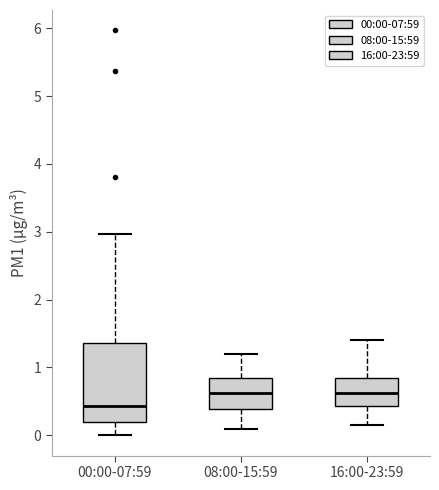

Reading left to right, transcribe this box plot: for each box, give where its median line is, the range the box spans, and where its two whiskers end, as read against the y-axis. The values are not printed on the chart, so give them approximately, as read against the axis.

00:00-07:59: median 0.4, box 0.2 to 1.4, whiskers 0.0 to 3.0
08:00-15:59: median 0.6, box 0.4 to 0.9, whiskers 0.1 to 1.2
16:00-23:59: median 0.6, box 0.4 to 0.9, whiskers 0.2 to 1.4